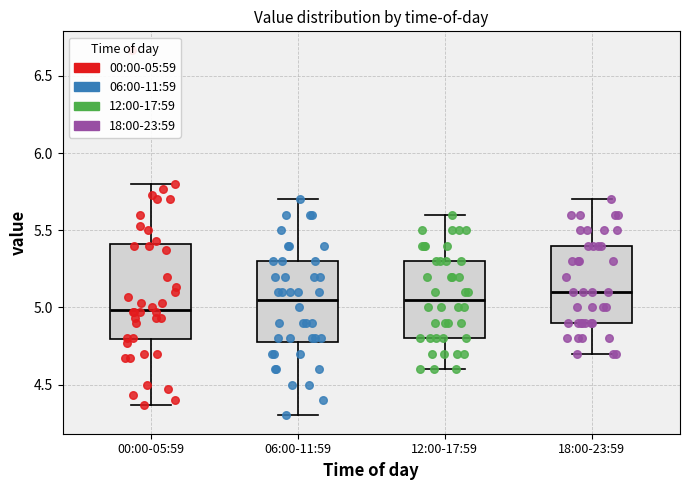

Reading left to right, transcribe this box plot: for each box, give where its median line is, the range the box spans, and where its two whiskers end, as read against the y-axis. The values are not printed on the chart, so give them approximately, as read against the axis.

00:00-05:59: median 5.00, box 4.80 to 5.40, whiskers 4.35 to 5.80
06:00-11:59: median 5.05, box 4.80 to 5.30, whiskers 4.30 to 5.70
12:00-17:59: median 5.05, box 4.80 to 5.30, whiskers 4.60 to 5.60
18:00-23:59: median 5.10, box 4.90 to 5.40, whiskers 4.70 to 5.70